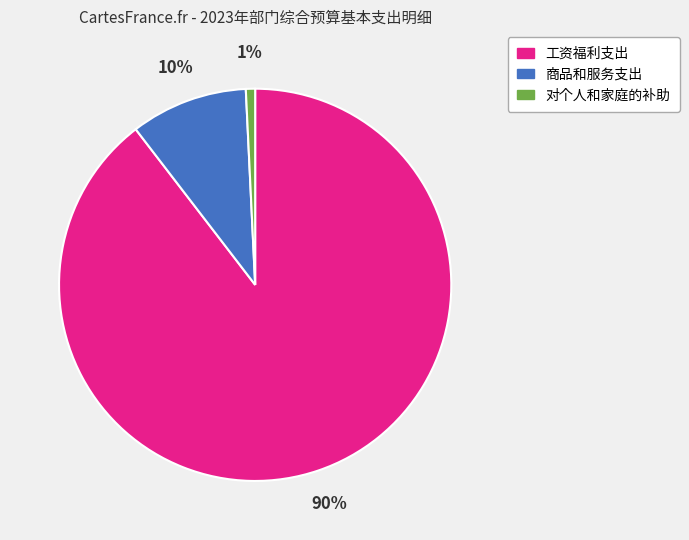

True or false: 商品和服务支出 accounts for 2% of the total.

False